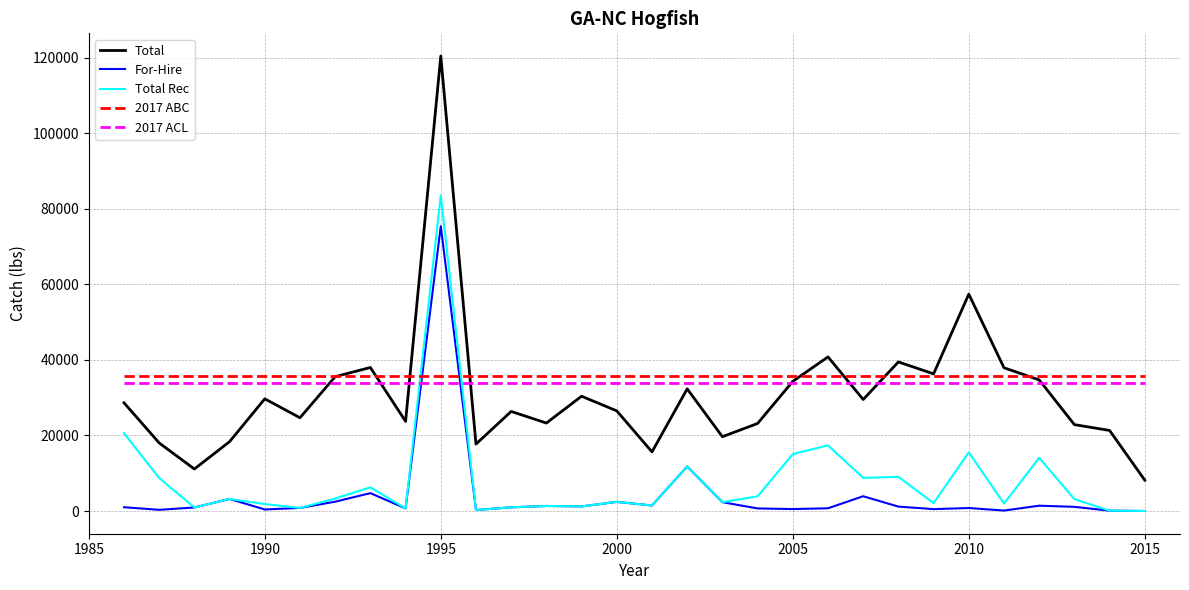

What is the highest value of the 2017 ABC series?

35716.0